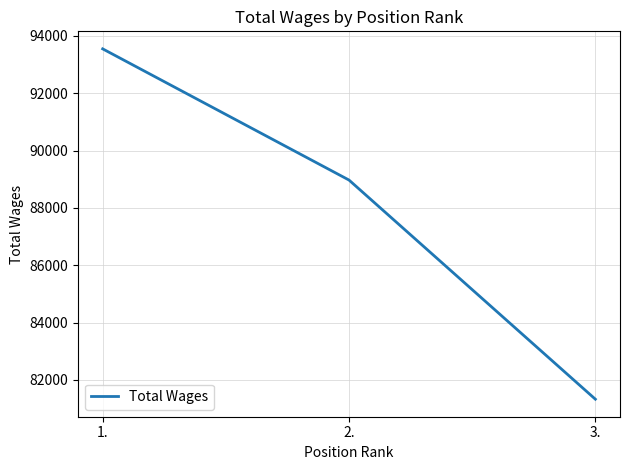

What is the difference between the maximum and minimum values?

12225